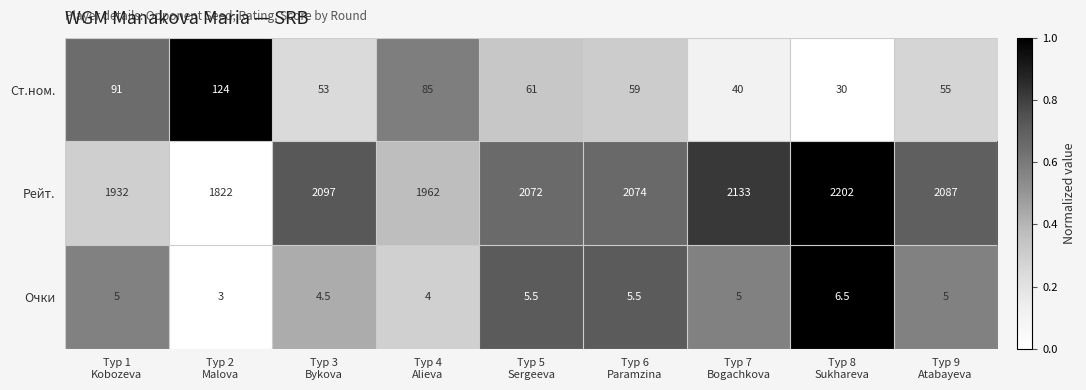

What is the total value across all series at Тур 7
Bogachkova?

2178.0